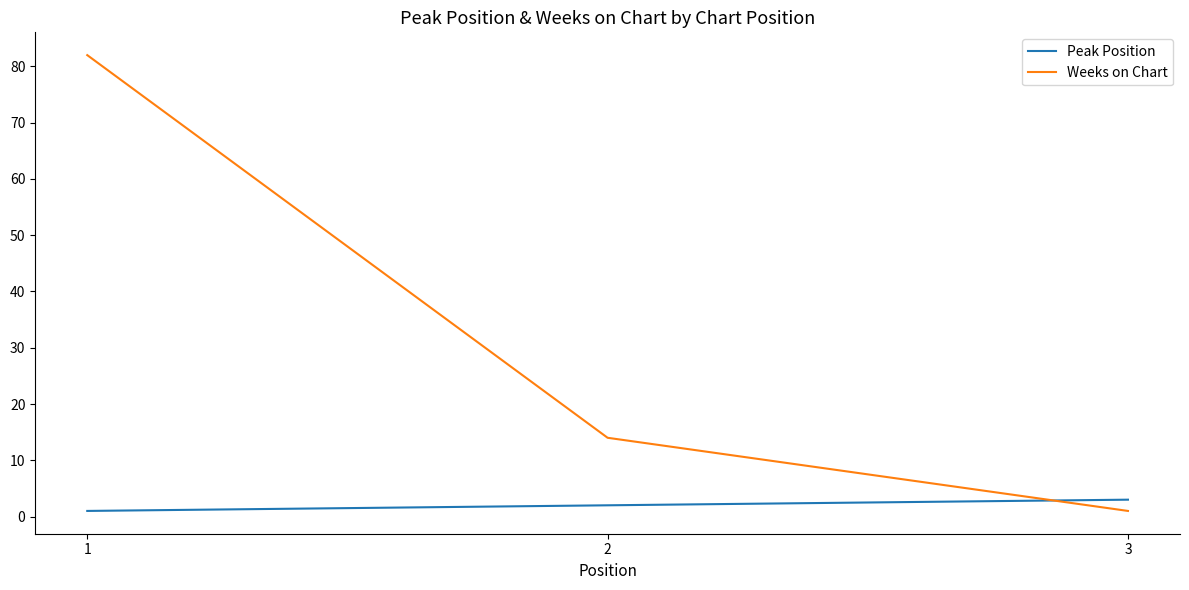

Is the value of Weeks on Chart at 1 greater than the value of Peak Position at 2?

Yes